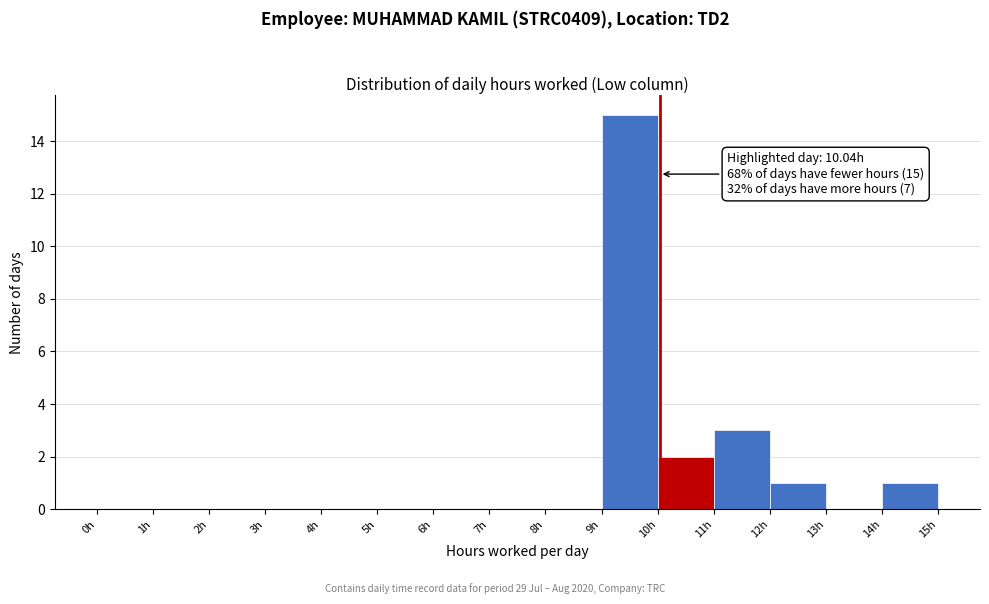

Which range on the x-axis has the tallest bar?

9 to 10